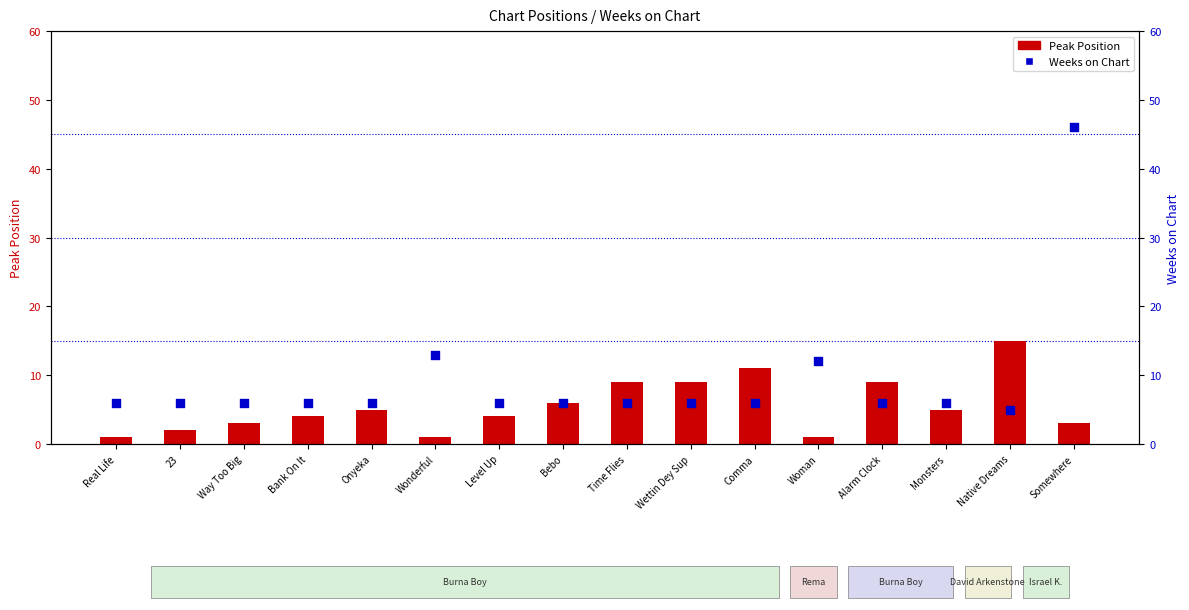

At which category is the sum across all series the highest?

Somewhere